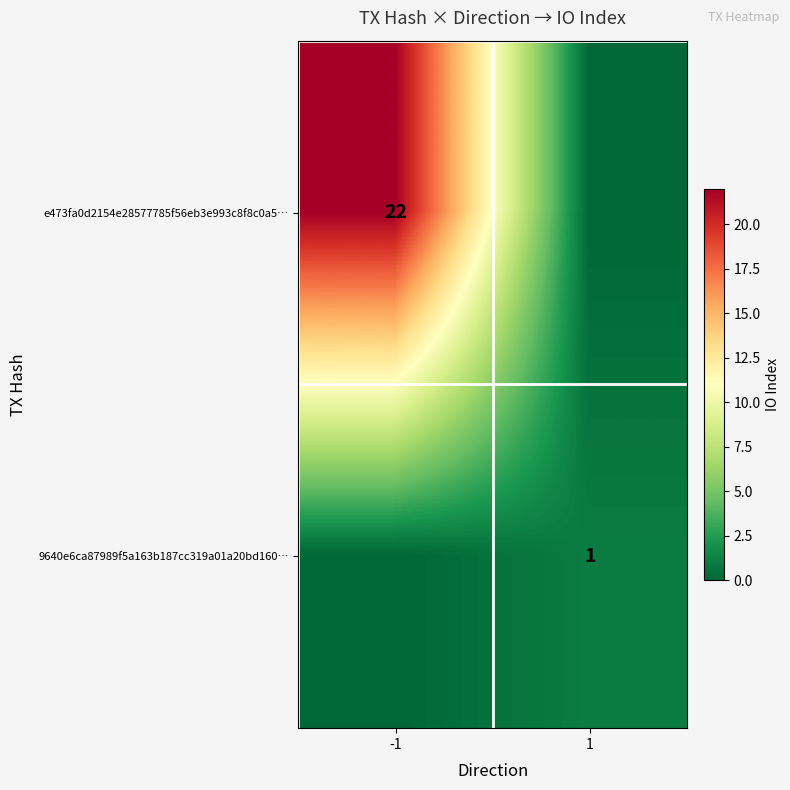

The value of e473fa0d2154e28577785f56eb3e993c8f8c0a5… at -1 is 22. True or false?

True